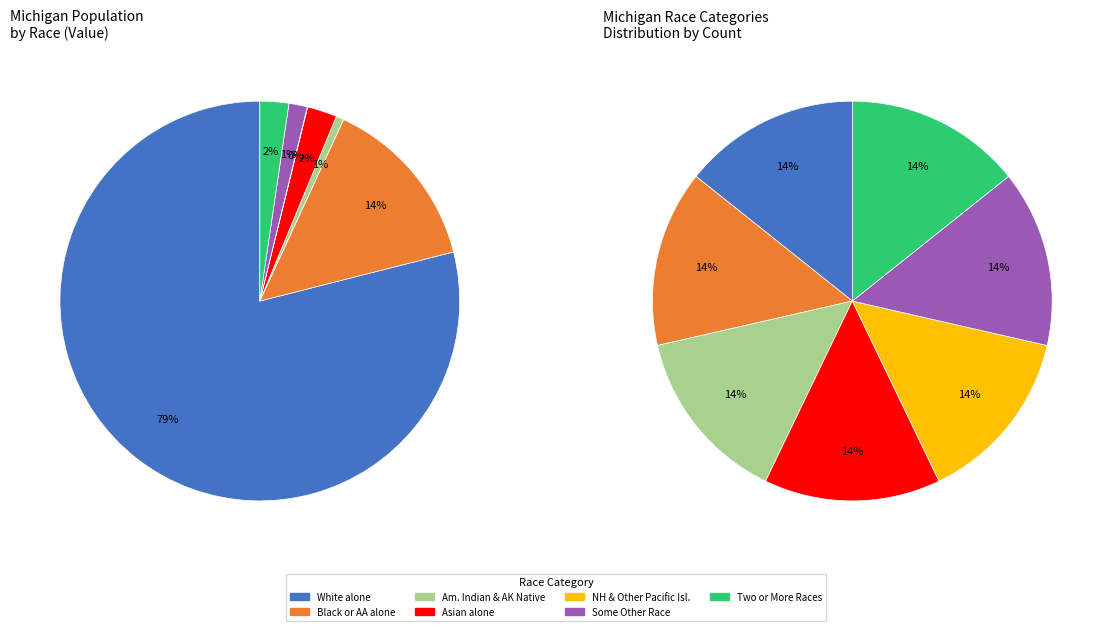

Which has a higher value, Black or African American alone or American Indian and Alaska Native?

Black or African American alone